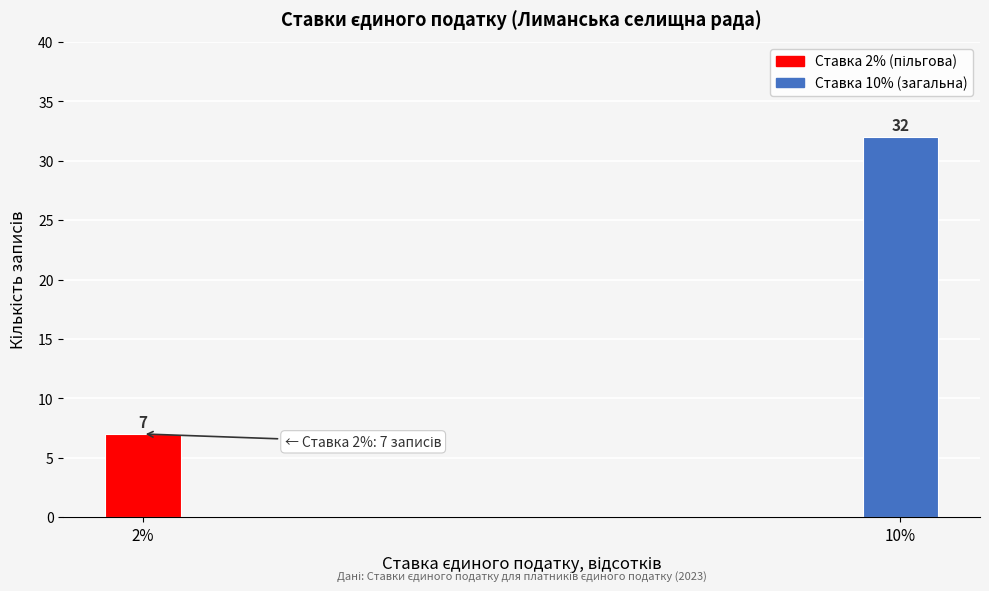

Reading left to right, list all the values displayed in this chart.

2%=7	10%=32